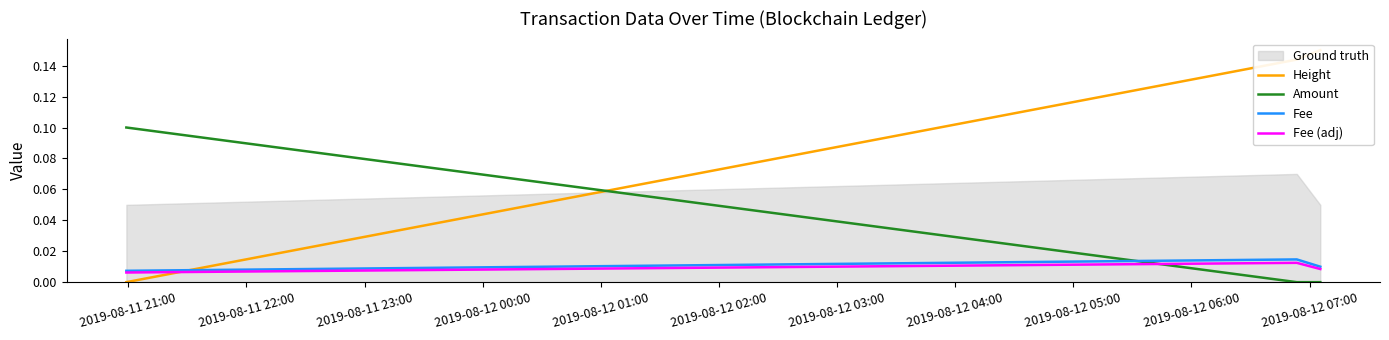

What is the difference between the highest and lowest values at 2019-08-11 21:00?

0.1